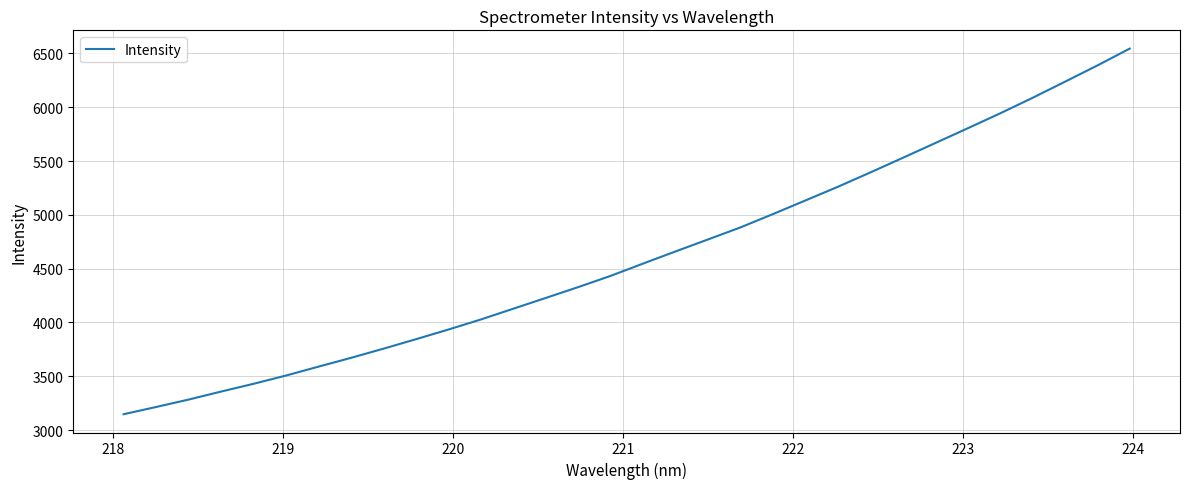

What is the smallest value displayed?

3147.6